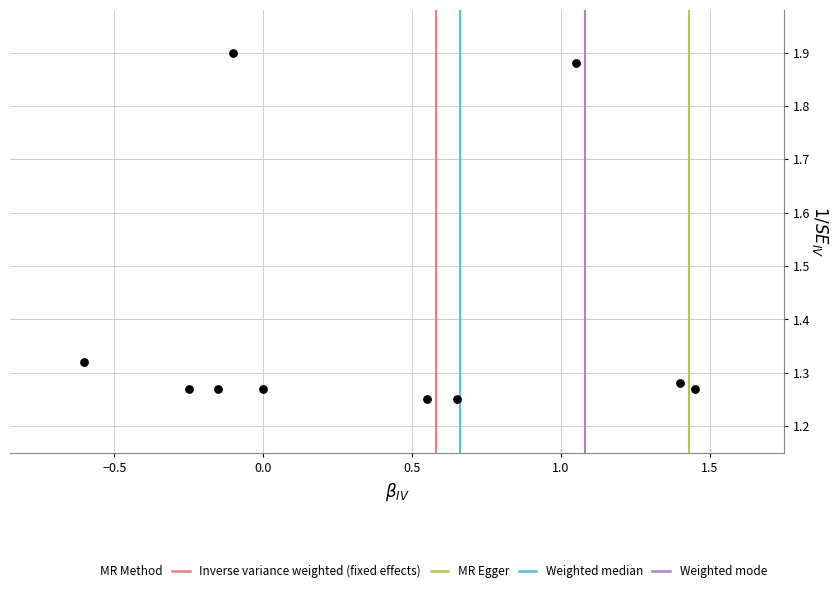

What is the average Y value?

1.4